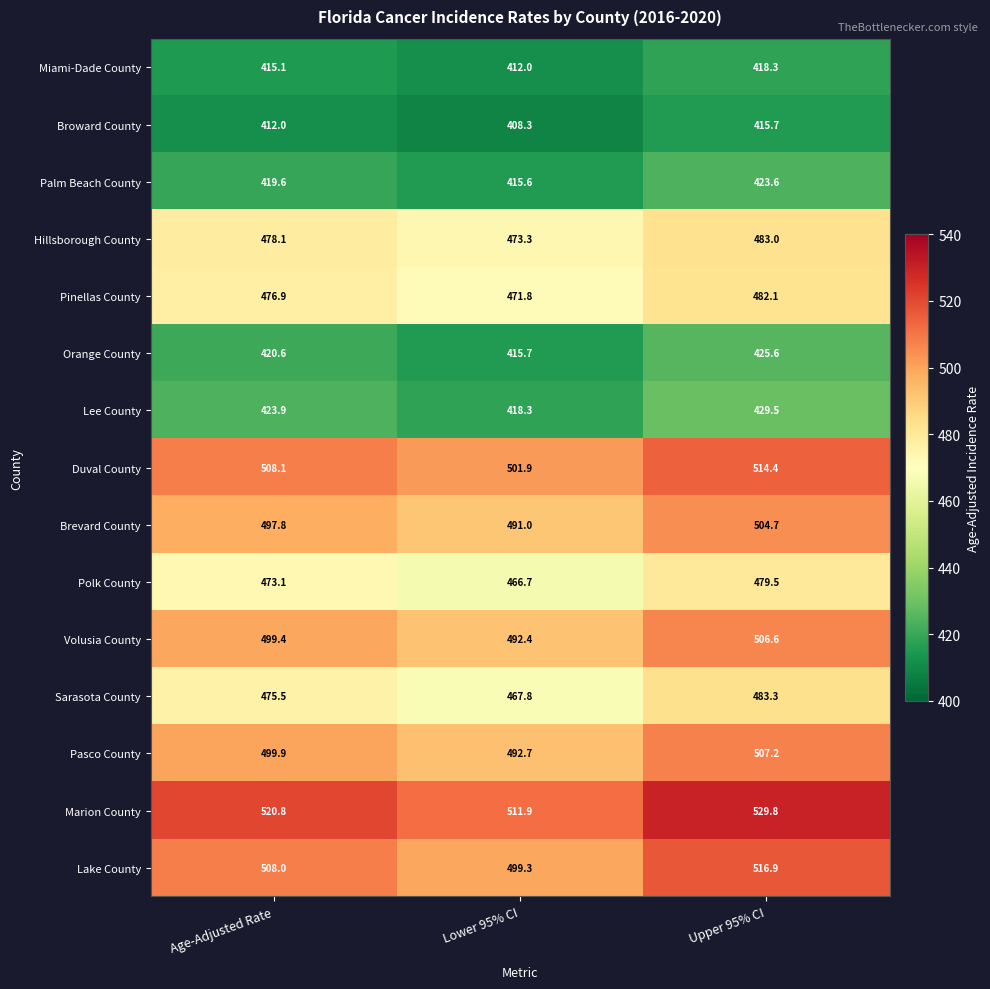

At Lower 95% CI, list the series in order from largest to smallest.

Marion County, Duval County, Lake County, Pasco County, Volusia County, Brevard County, Hillsborough County, Pinellas County, Sarasota County, Polk County, Lee County, Orange County, Palm Beach County, Miami-Dade County, Broward County